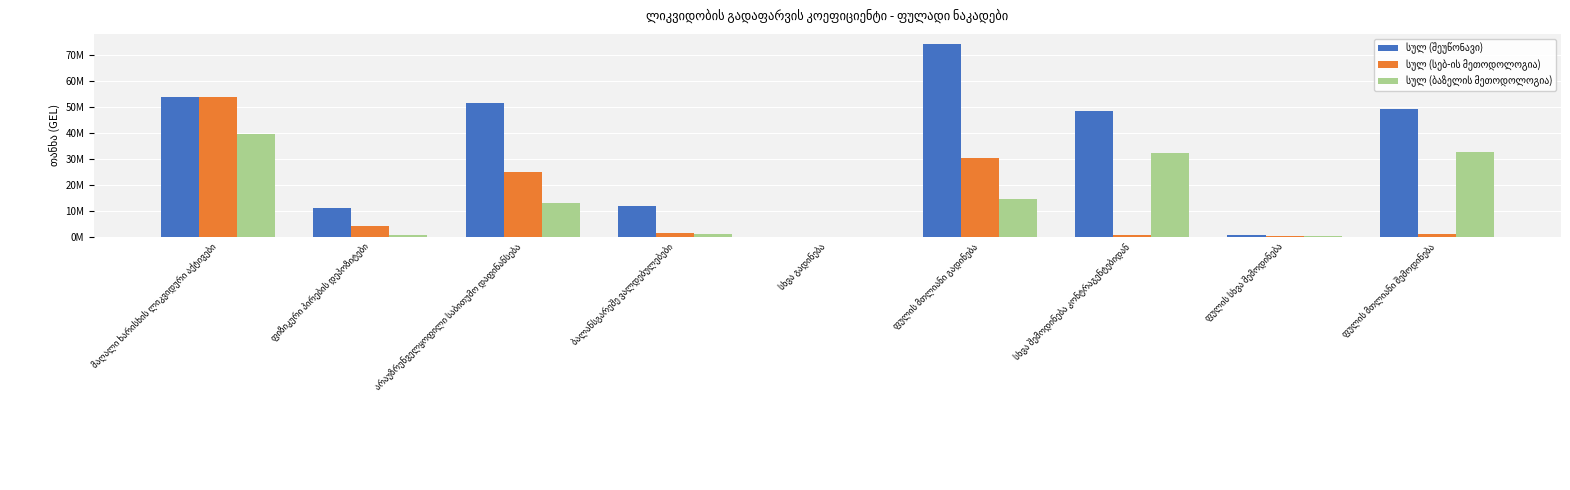

Rank the series by their maximum value, from highest to lowest.

სულ (შეუწონავი), სულ (სებ-ის მეთოდოლოგია), სულ (ბაზელის მეთოდოლოგია)